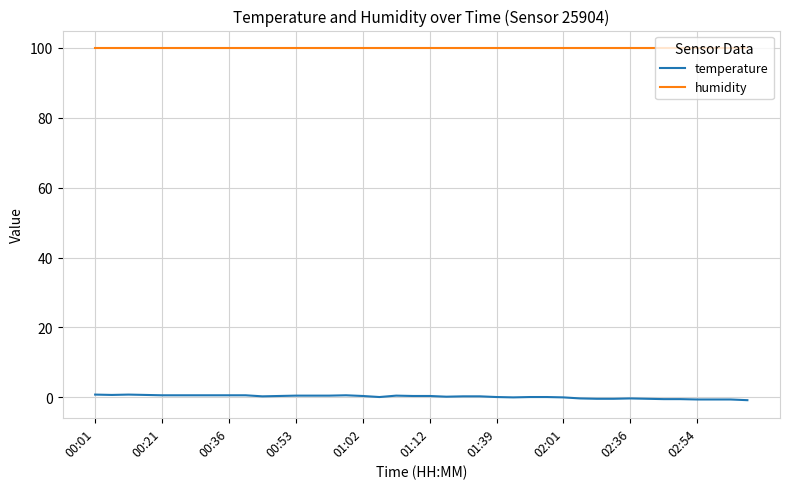

What is the greatest value displayed?

99.9